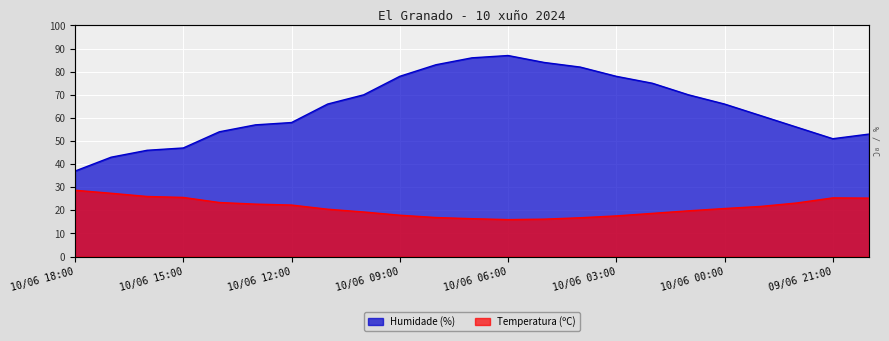

What is the sum of all Humidade (%) values?

1488.0